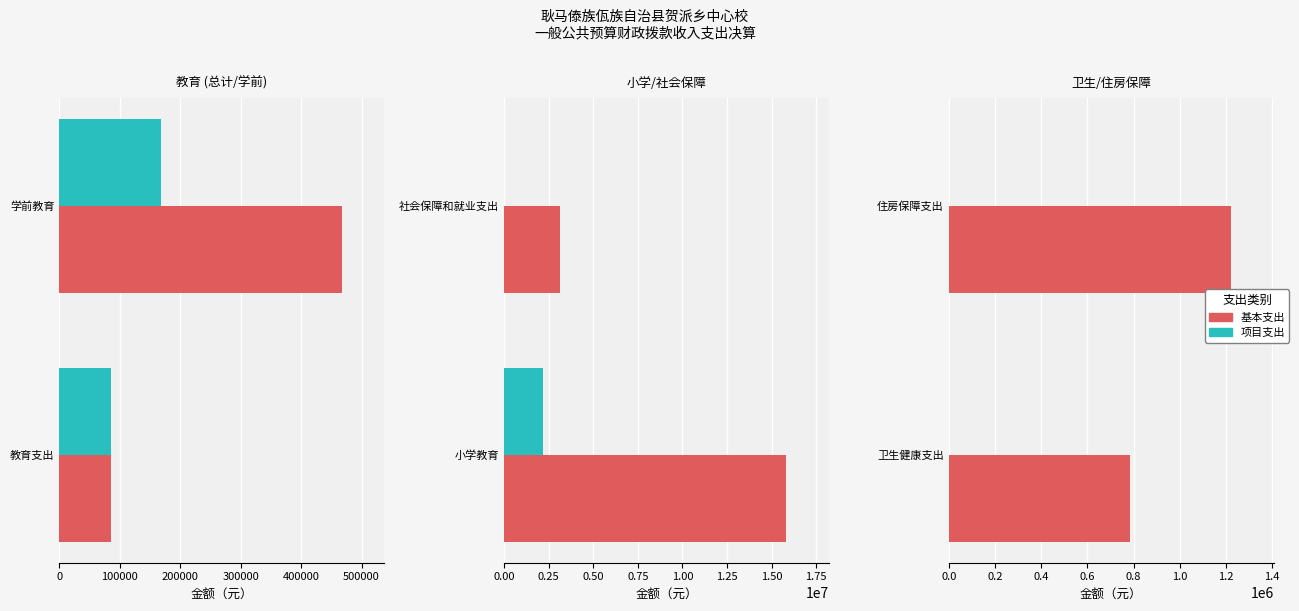

Are the bars horizontal?

Yes